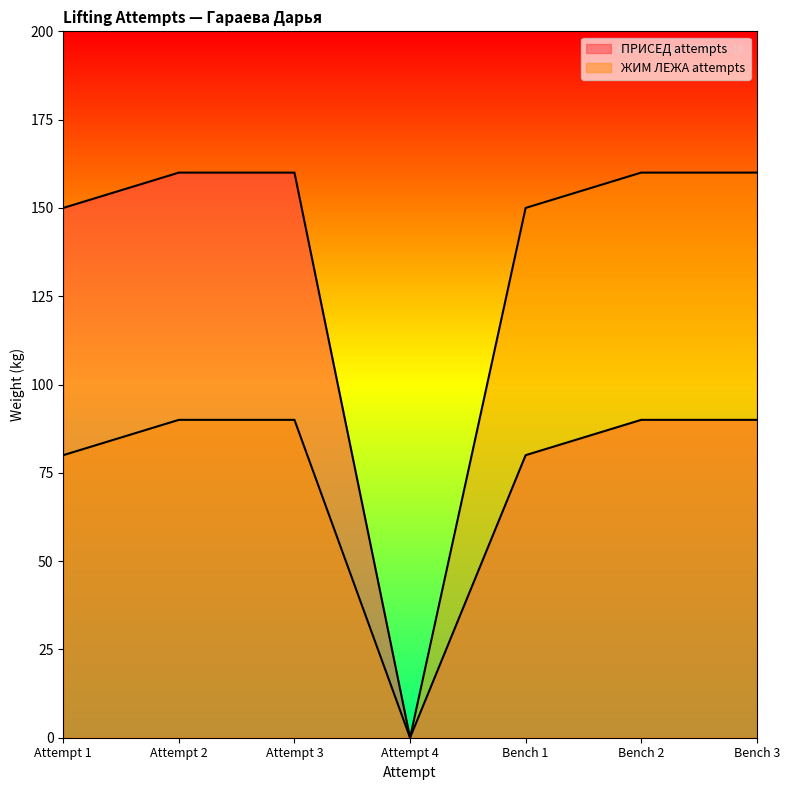

Does the chart display data point markers on the line(s)?

No